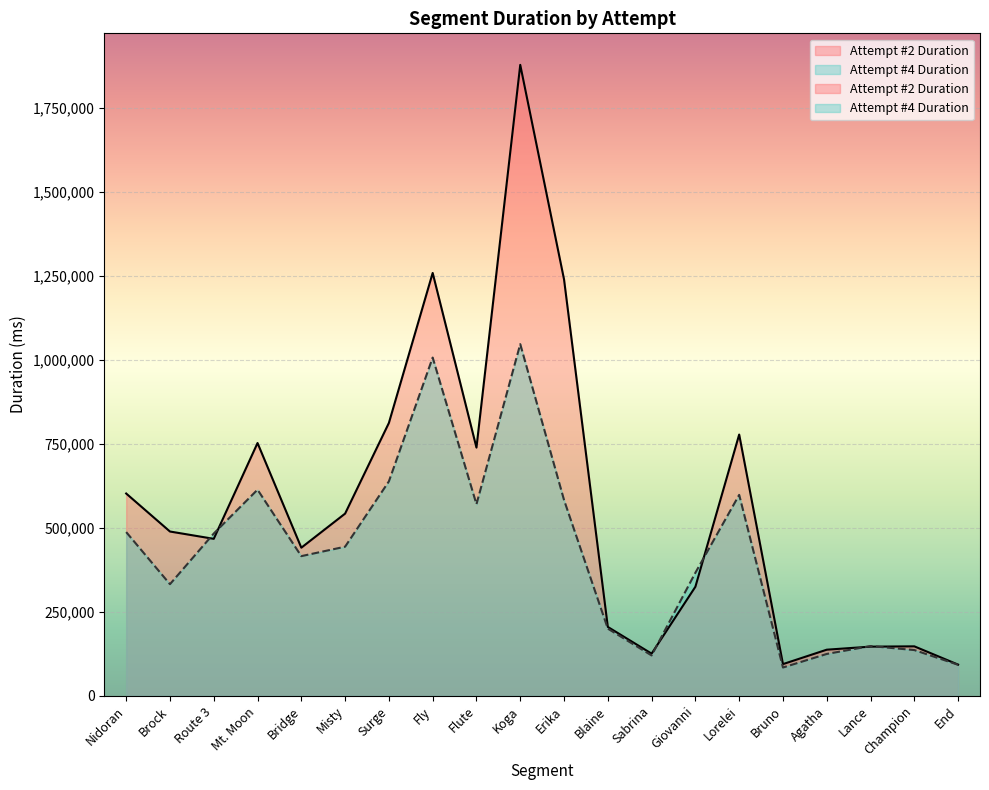

What is the sum of the Attempt #2 Duration values at Surge and Lance?

959185